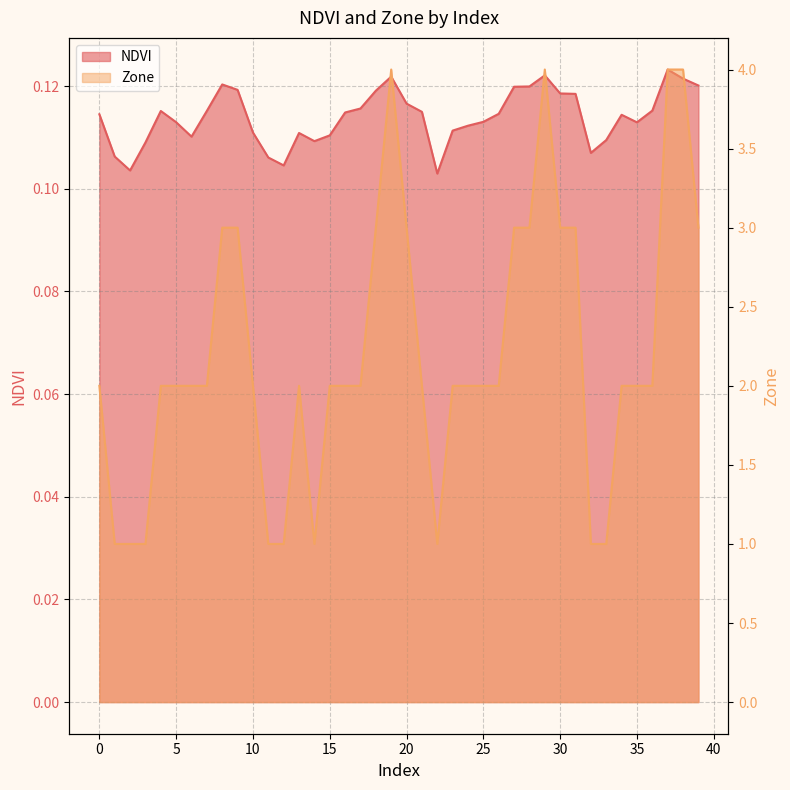

At which category does NDVI reach its first local peak?

4